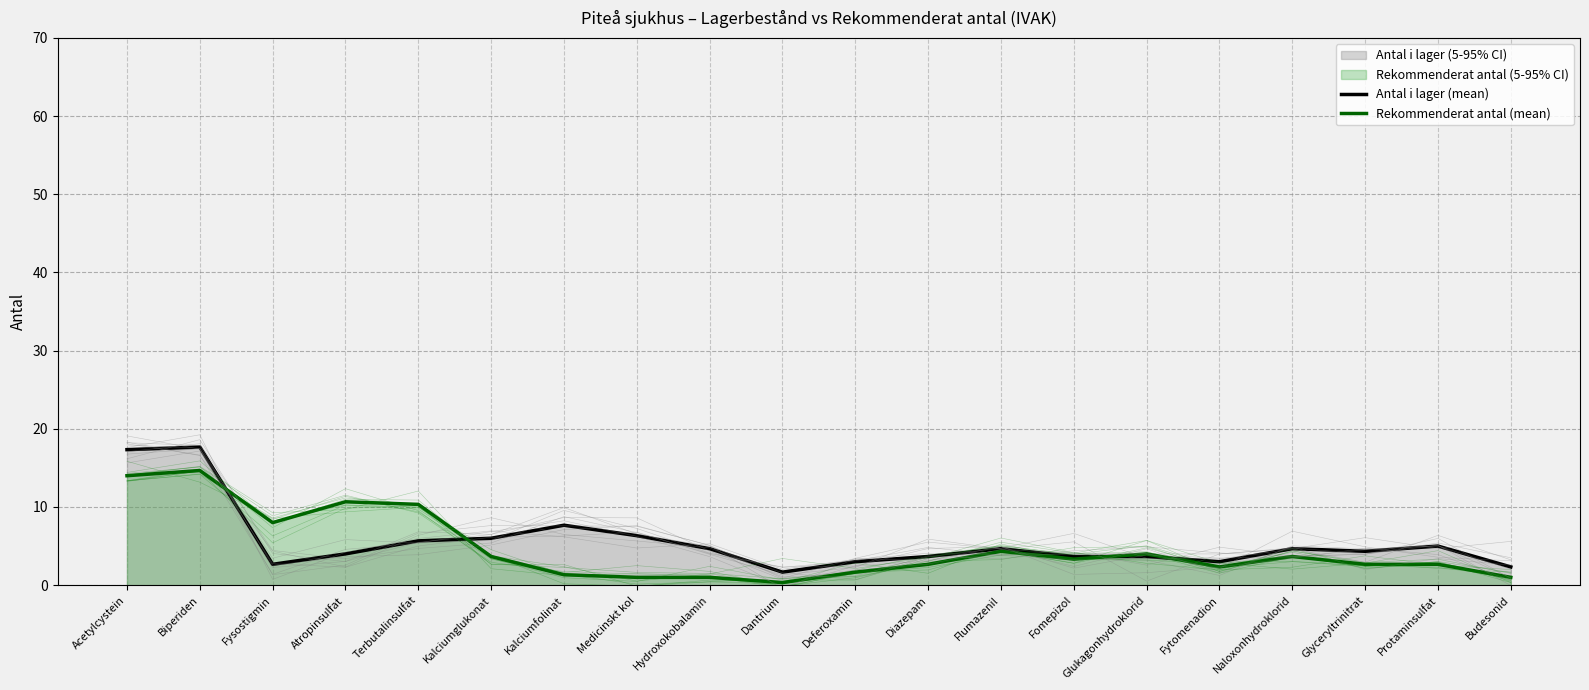

At how many categories does at least one series exceed 6?

7